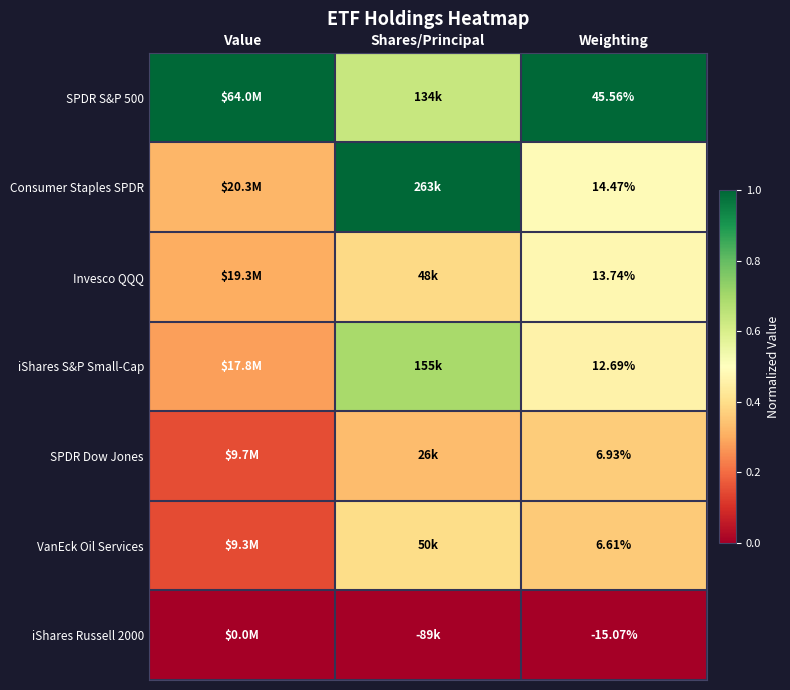

Is it true that Consumer Staples SPDR equals 0.1 at Weighting?

False